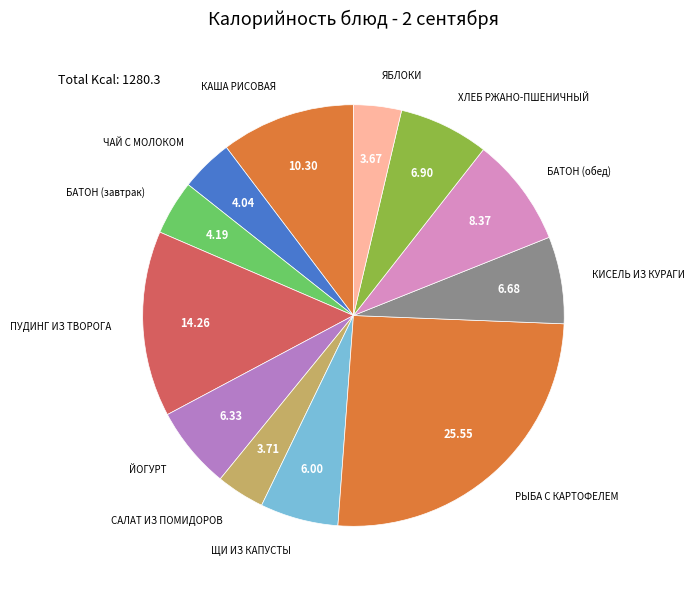

How many segments does this pie chart have?

12